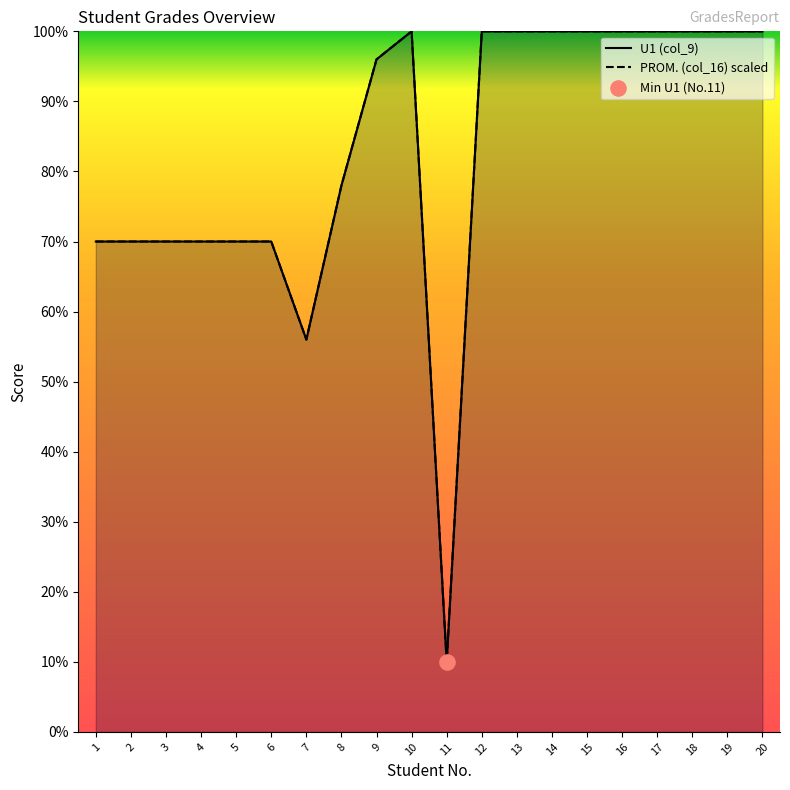

What are all the series names shown in the legend?

U1 (col_9), PROM. (col_16) scaled